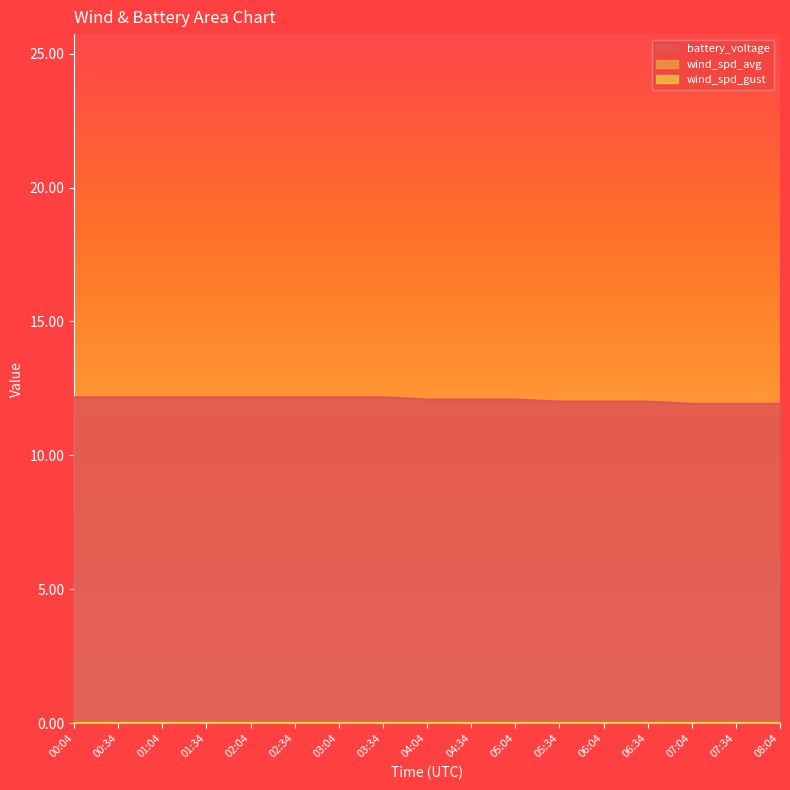

Where is wind_spd_gust nearest to the value 0?

00:04